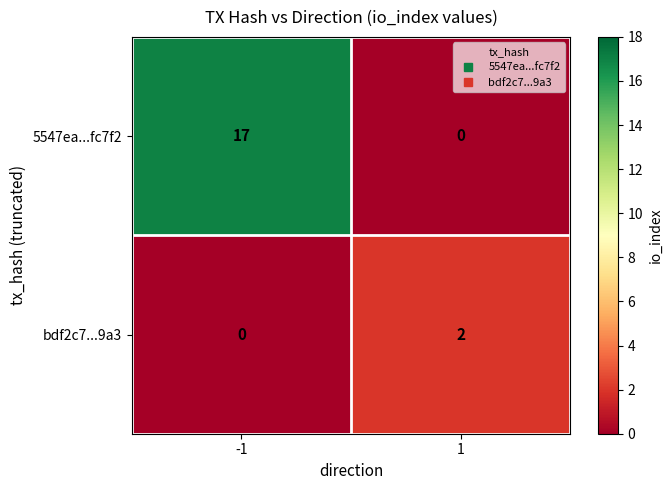

Which series has the largest range (max minus min)?

5547ea...fc7f2